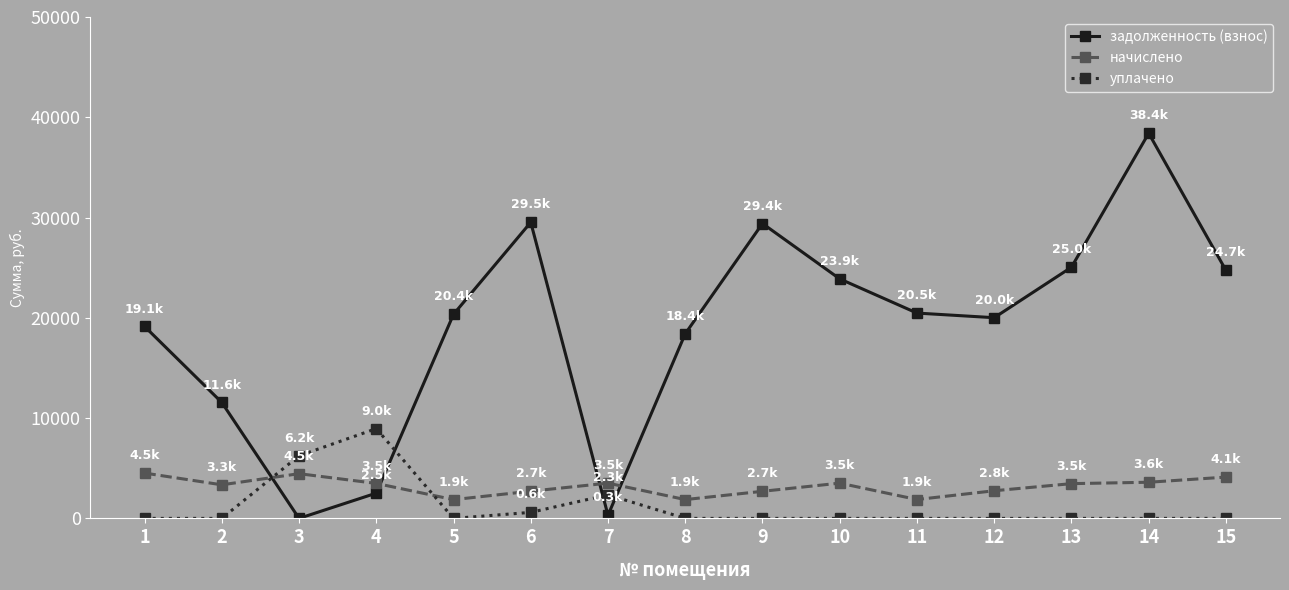

What is the maximum value for задолженность (взнос)?

38407.7